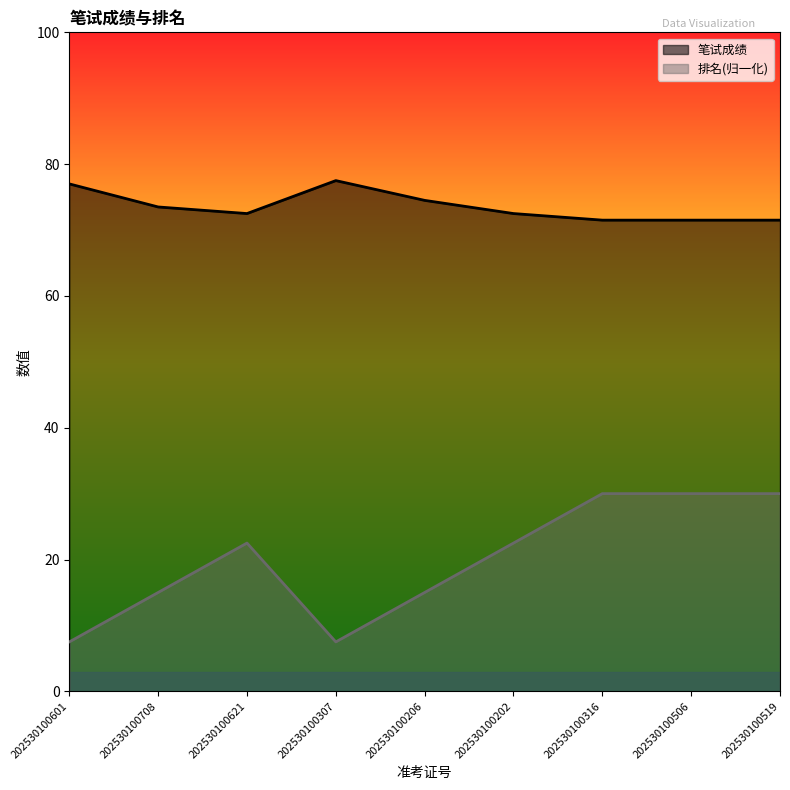

True or false: 排名 and 笔试成绩 intersect in this chart.

False